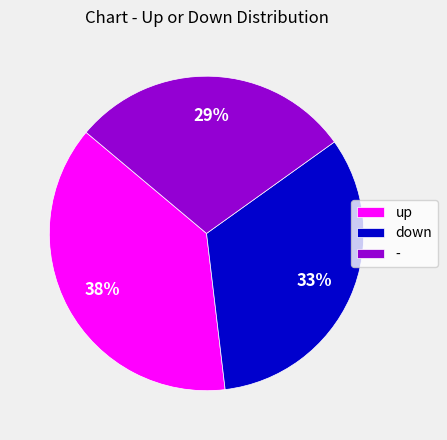

Rank the categories by value from highest to lowest.

up, down, -